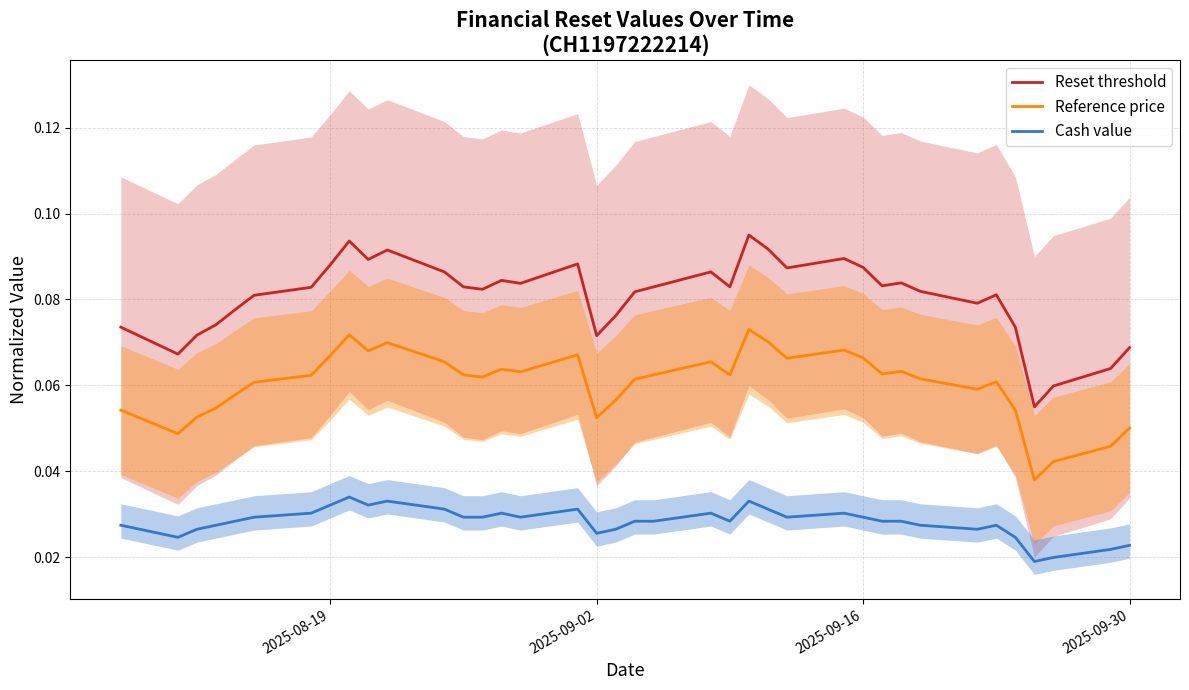

True or false: Reference price and Cash value cross at least once.

False